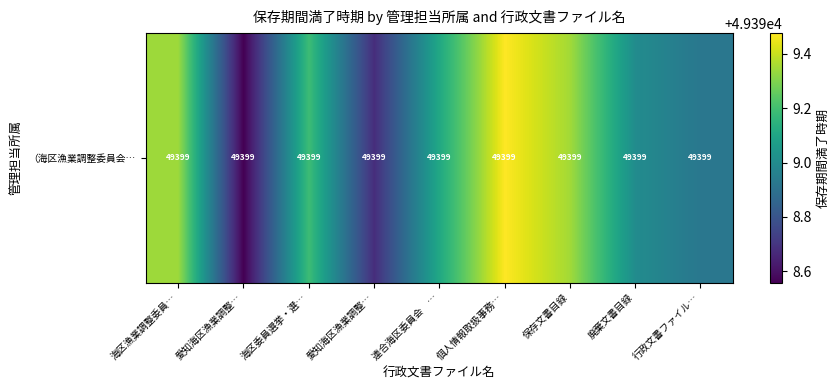

Reading left to right, list all the values displayed in this chart.

49399.3	49398.6	49399.2	49398.7	49399.1	49399.5	49399.3	49399.0	49398.9